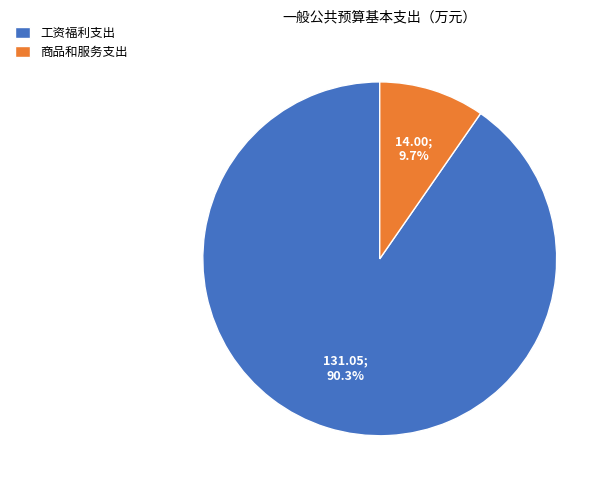

True or false: 商品和服务支出 accounts for 10% of the total.

True